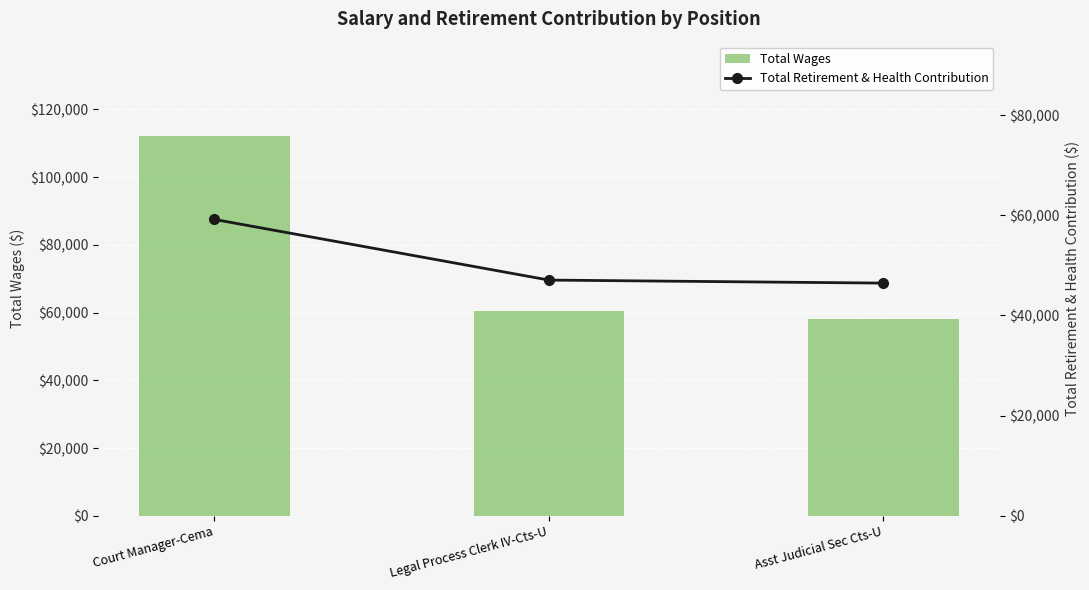

At how many categories does at least one series exceed 102102?

1